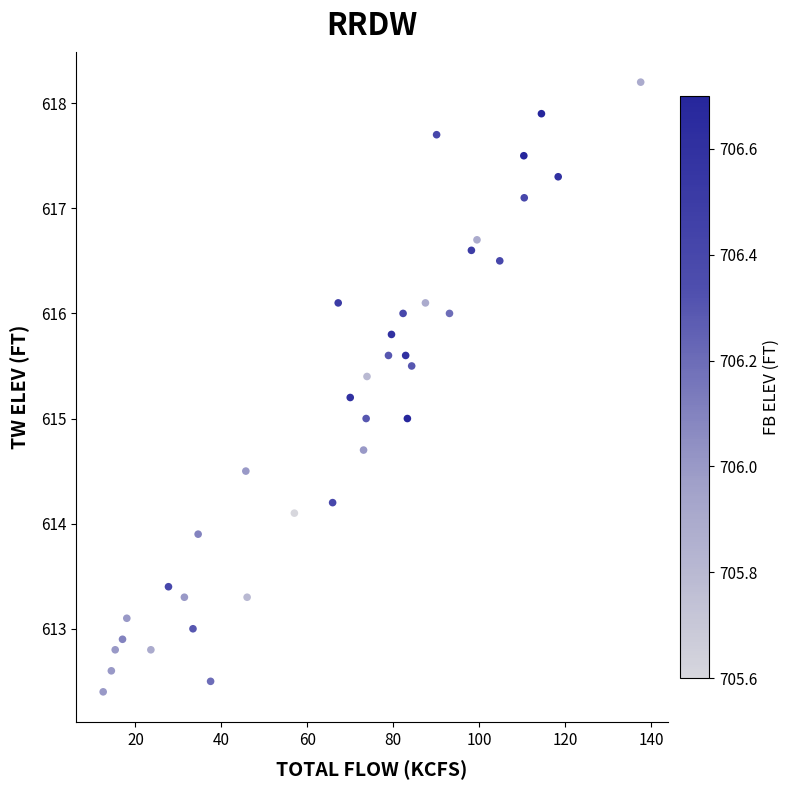

What is the range of Y values (max minus min)?

5.8